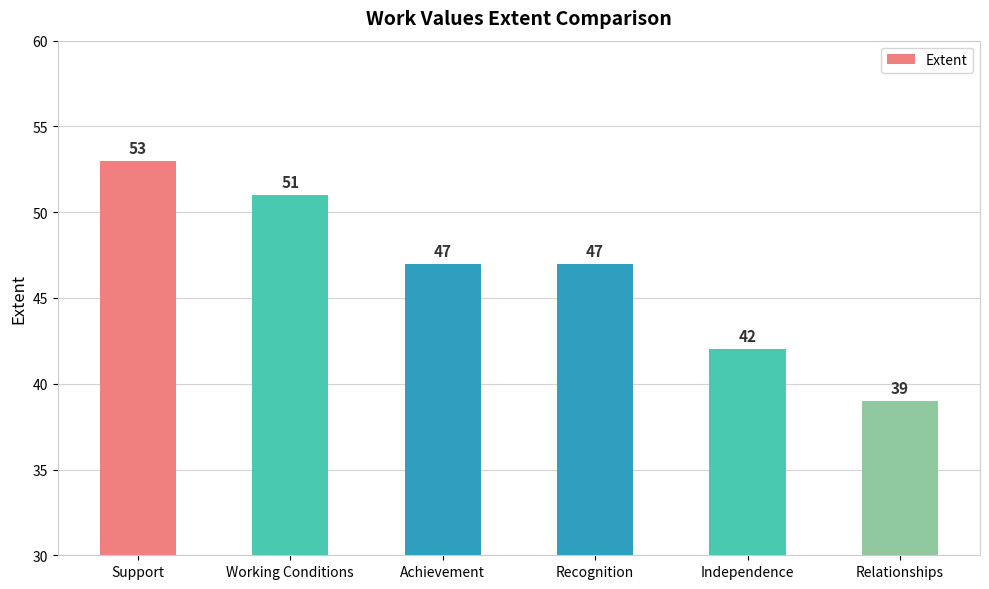

At which label does the data first exceed 47?

Support